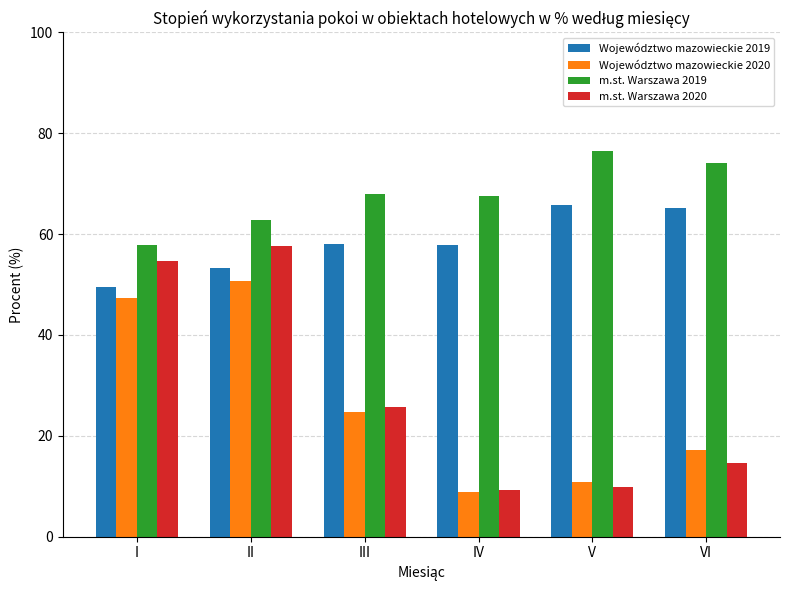

Which series changed the most between II and III?

m.st. Warszawa 2020